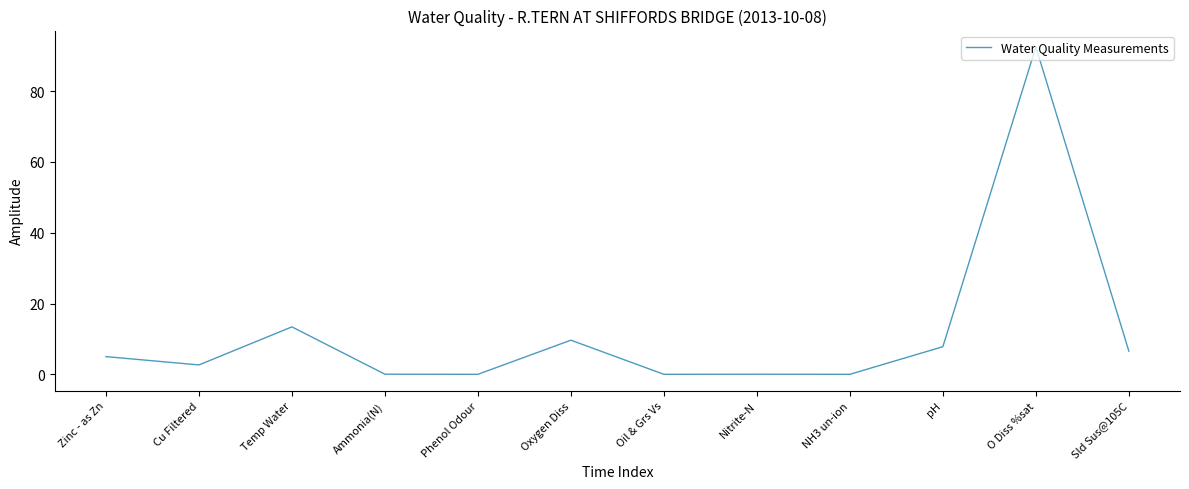

How many lines are shown in the chart?

1